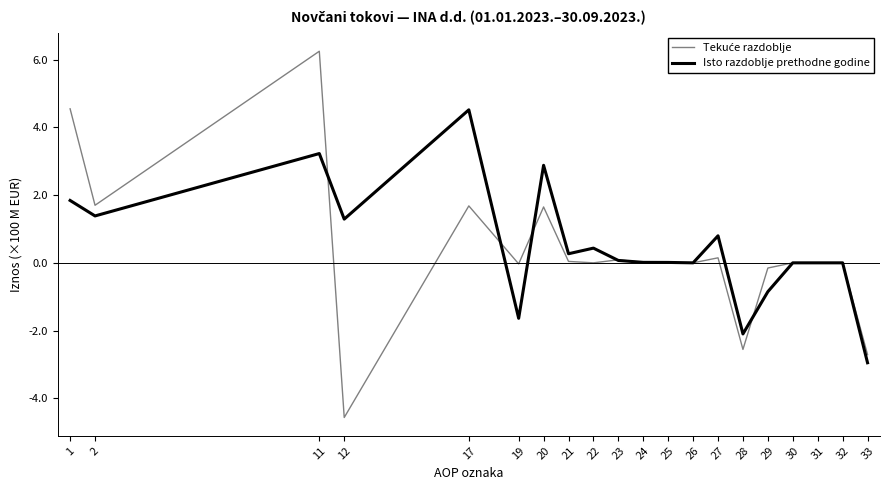

Is it true that Isto razdoblje prethodne godine equals 2.4 at 32?

False